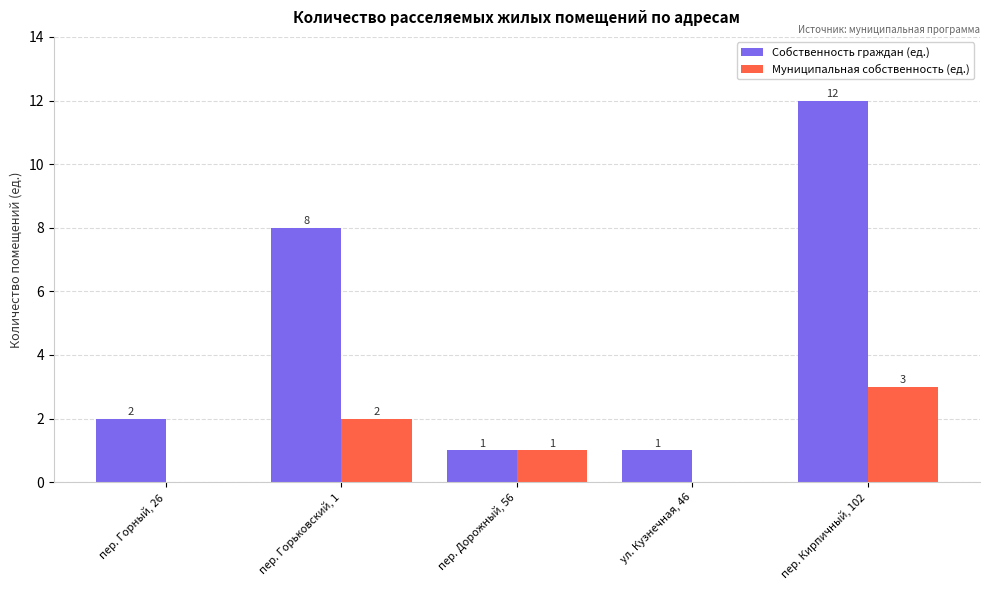

At which label is Собственность граждан (ед.) closest to 6?

пер. Горьковский, 1